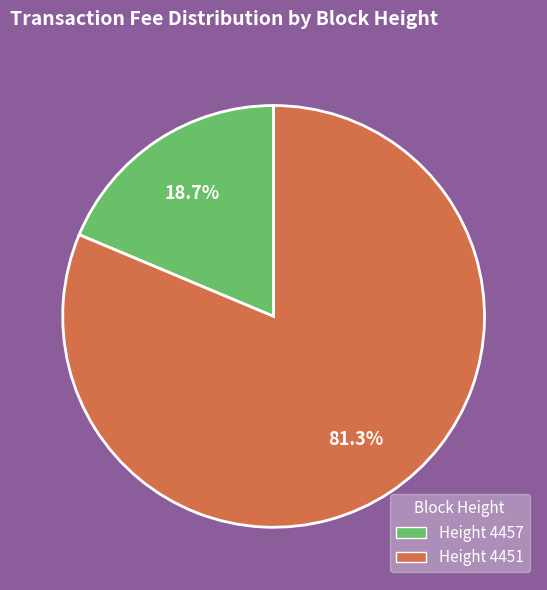

Is there any slice that represents more than half of the pie?

Yes